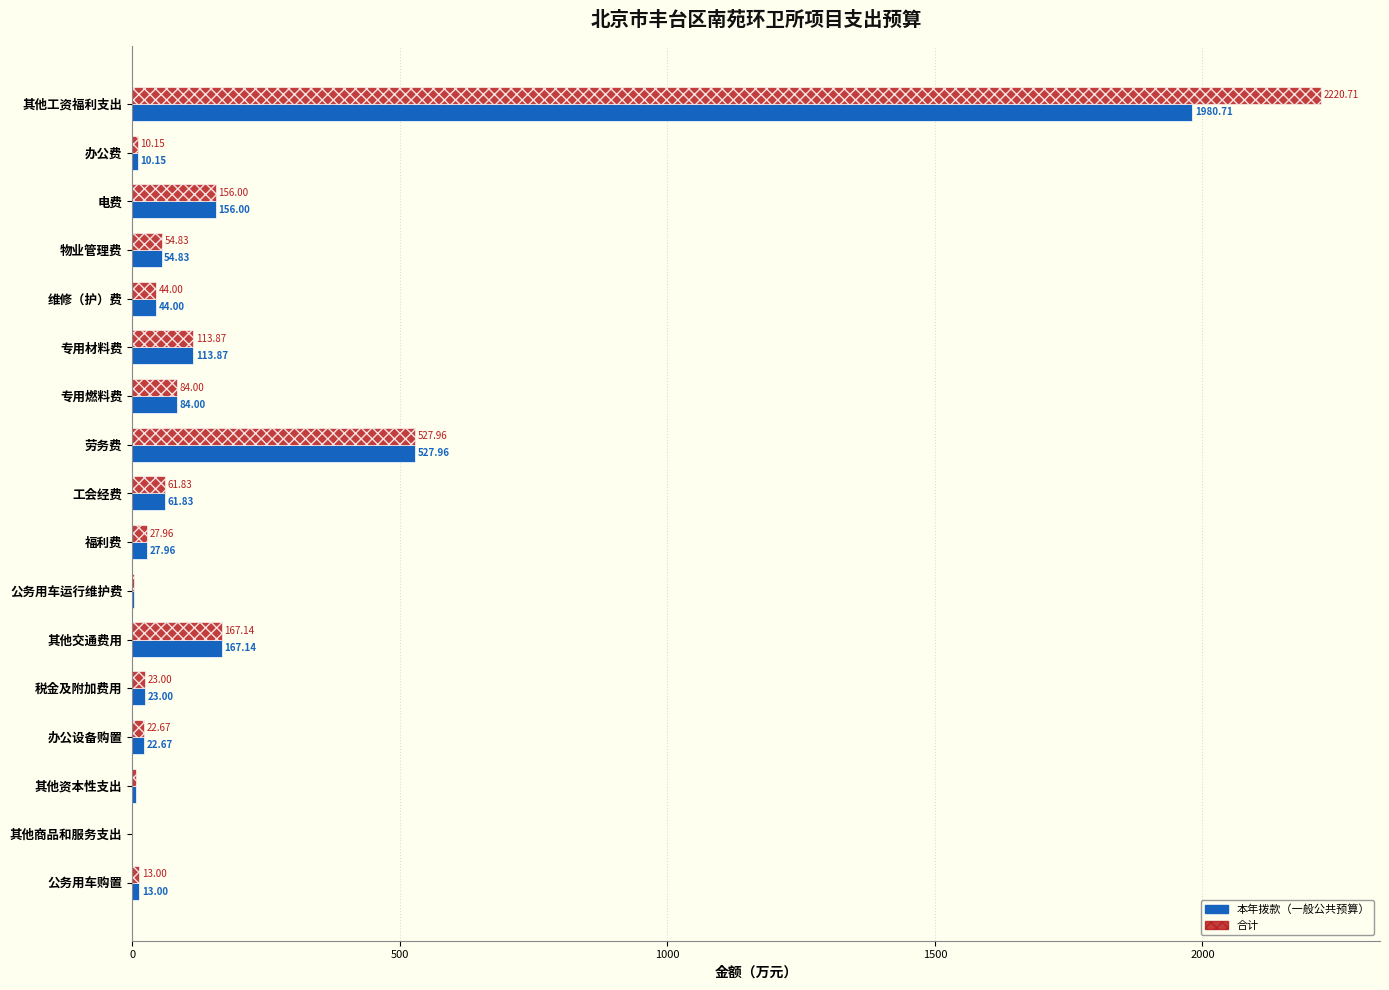

At which label is 本年拨款（一般公共预算） closest to 990?

劳务费